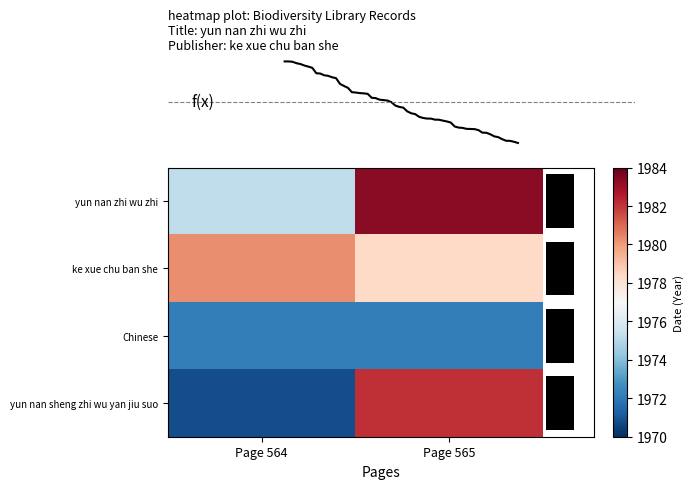

Is it true that ke xue chu ban she equals 1980.2 at Page 564?

True